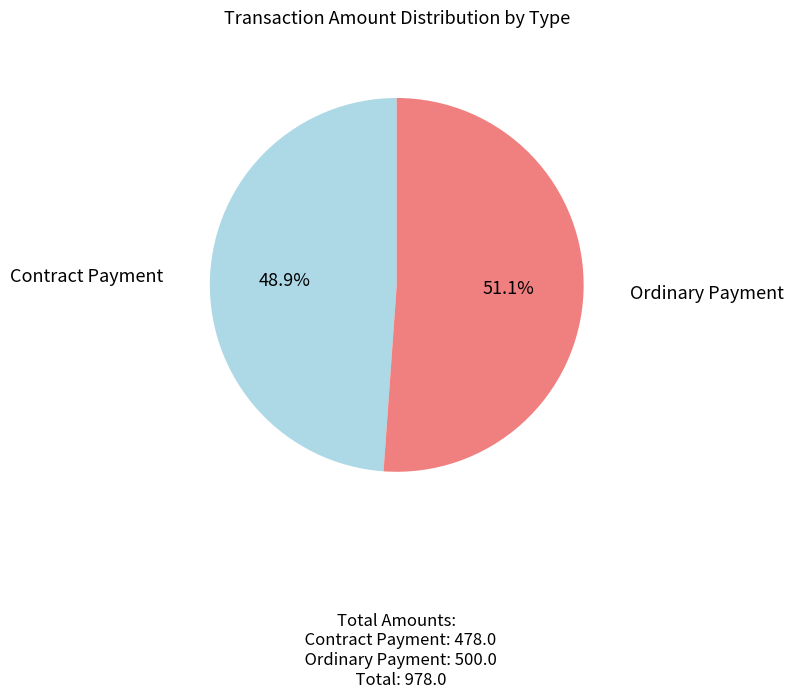

Is there any slice that represents more than half of the pie?

Yes